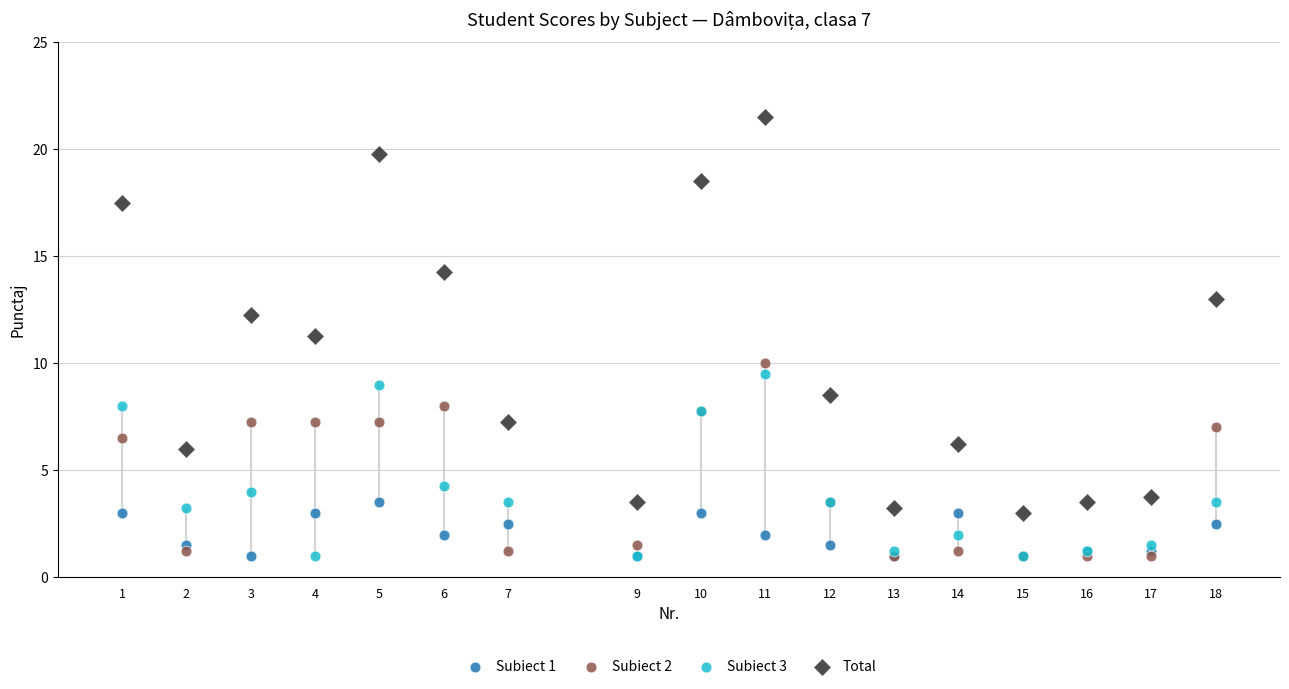

Which series has the largest Y range (max minus min)?

Total